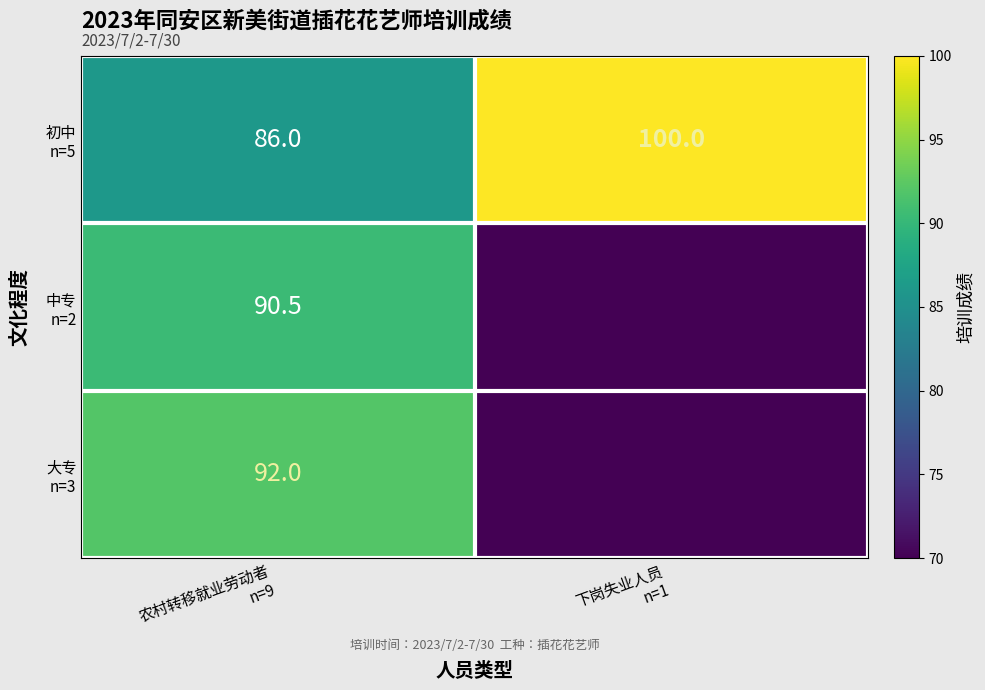

At how many categories does at least one series exceed 9?

2